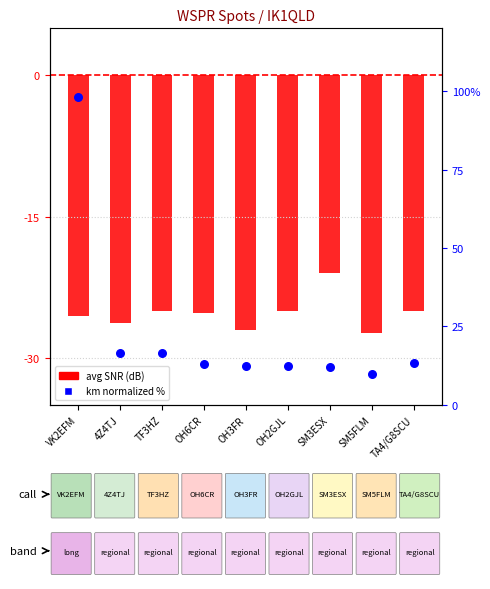

Between OH6CR and TA4/G8SCU, which is larger?

TA4/G8SCU